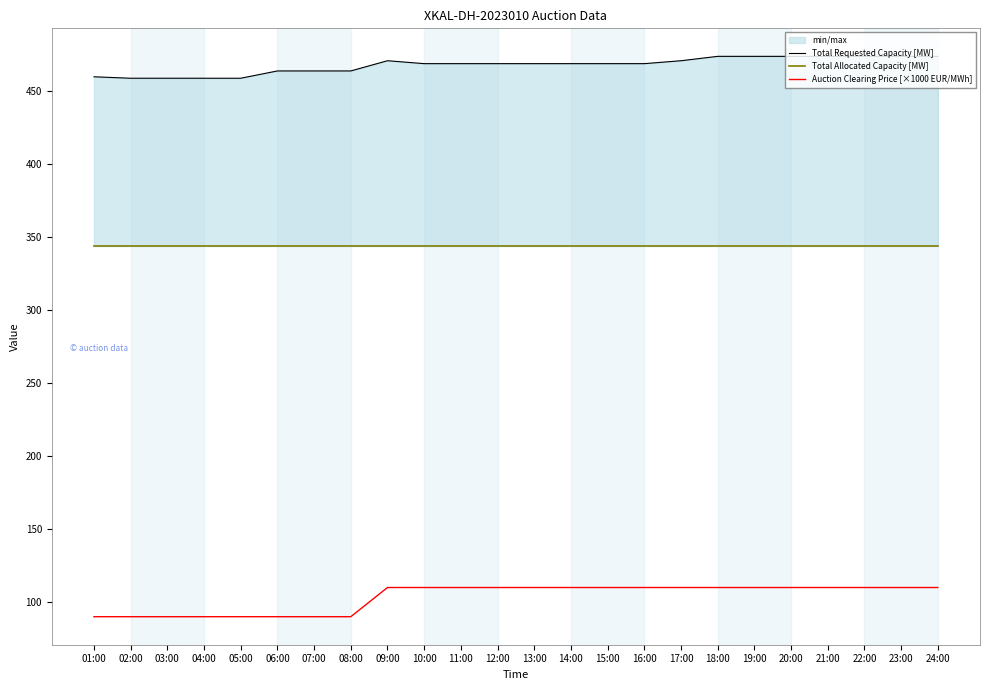

What is the difference between the highest and lowest values at 19:00?

364